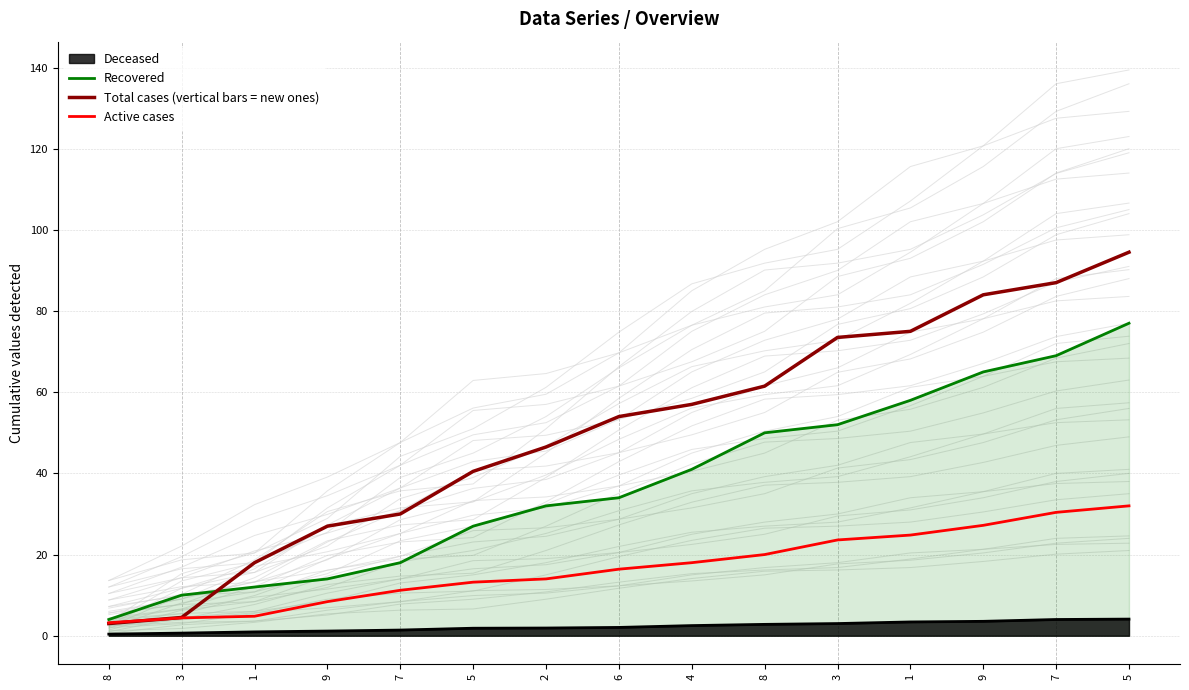

What is the difference between the second highest and second lowest values in the Total cases (vertical bars = new ones) series?

82.5